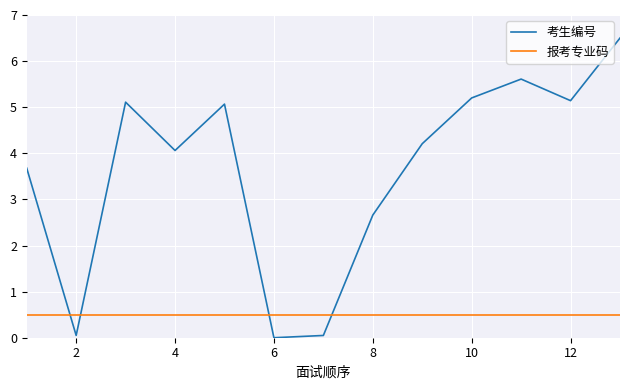

List the series in order of their overall mean, highest first.

考生编号, 报考专业码